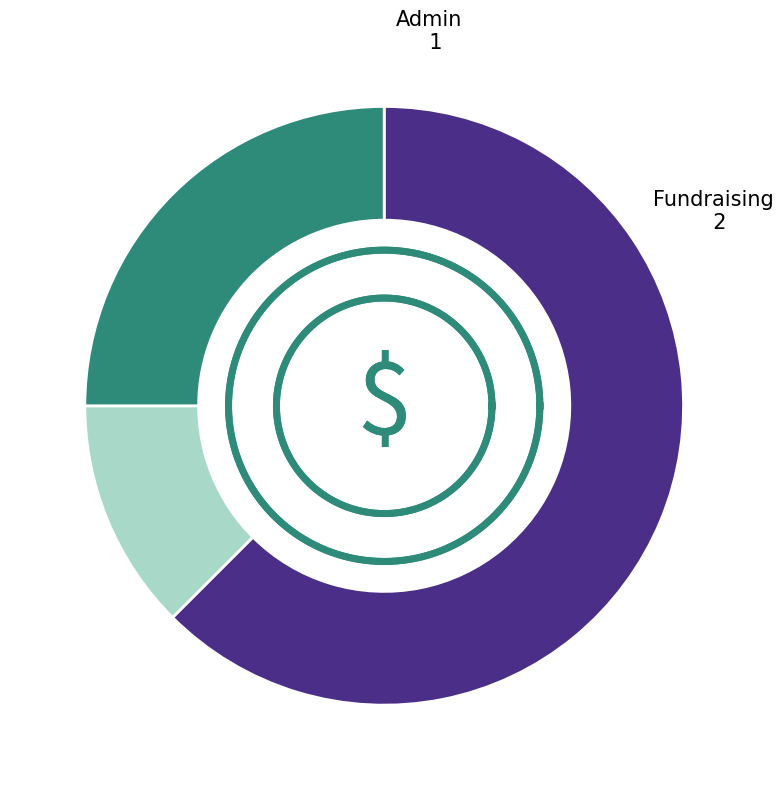

What percentage is the 2 slice, to the nearest percent?

13%